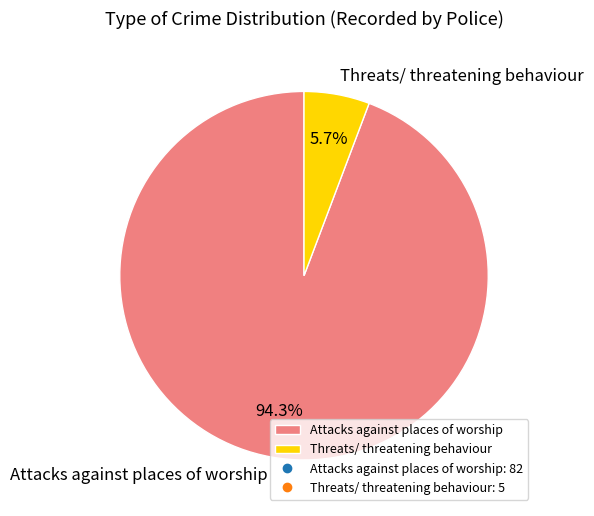

Which slice is the smallest?

Threats/ threatening behaviour